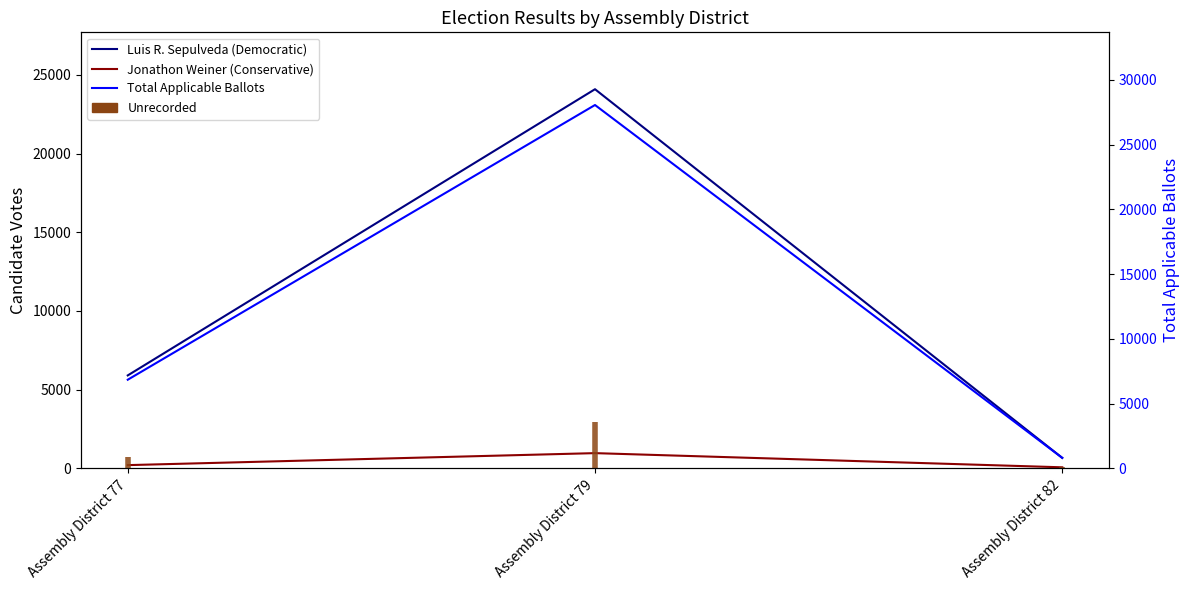

Between Assembly District 77 and Assembly District 79, which series saw the biggest shift?

Total Applicable Ballots